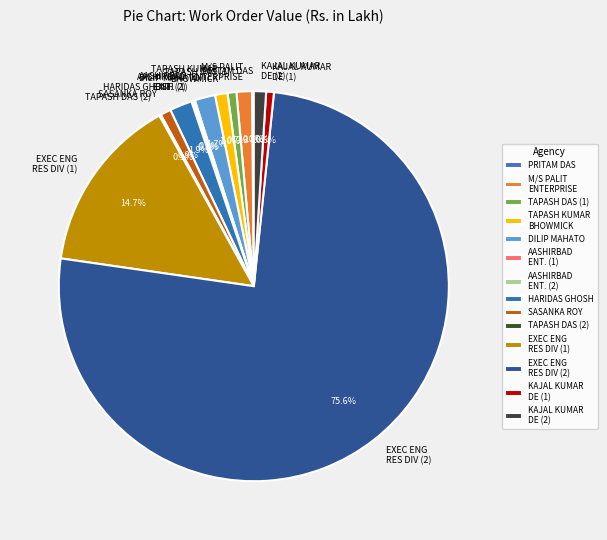

Which slice is the largest?

EXEC ENG RES DIV (2)